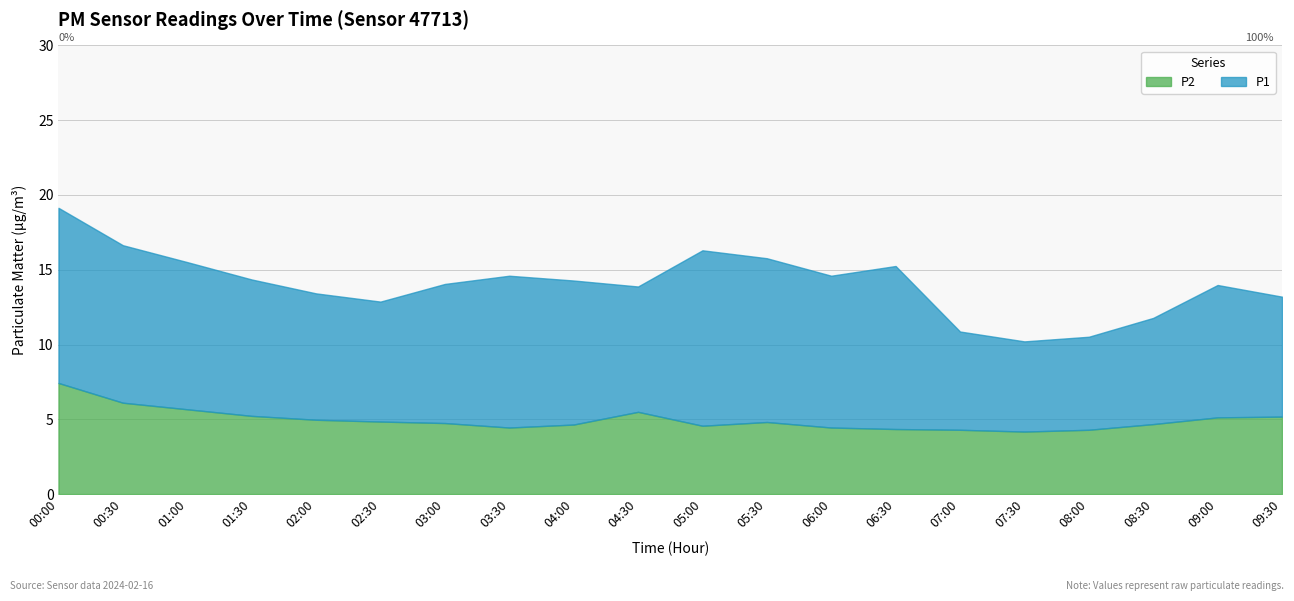

At which category does P1 reach its first local peak?

03:30